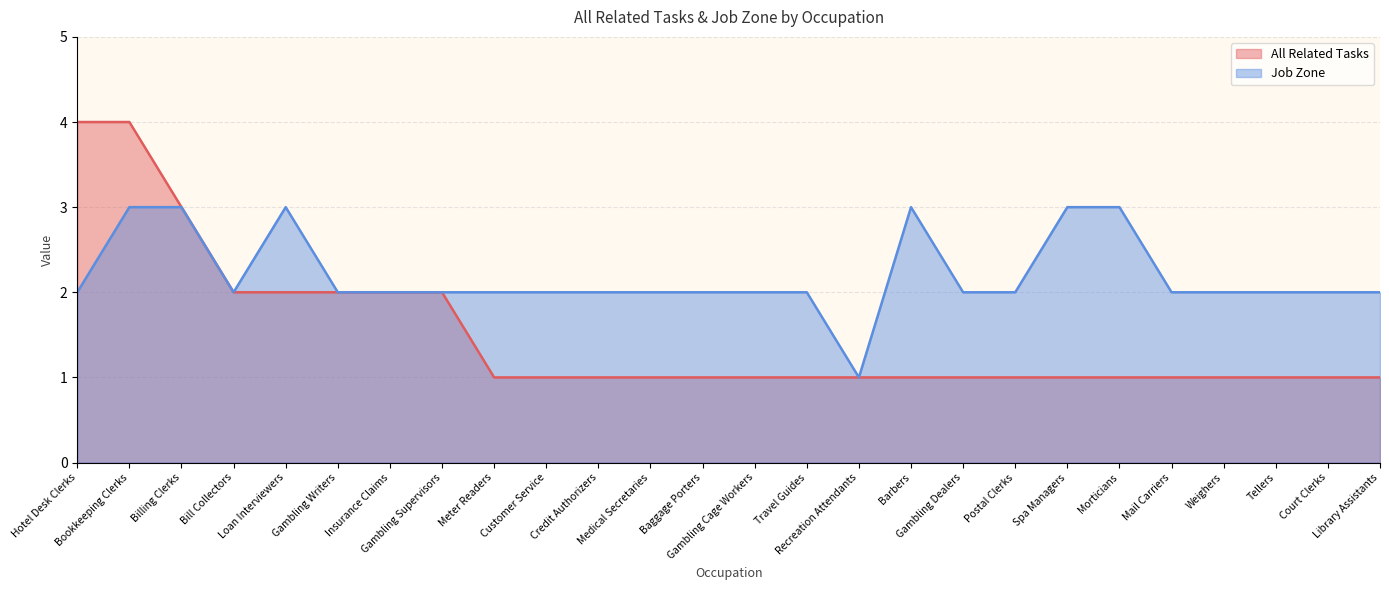

At which label does Job Zone reach its minimum?

Recreation Attendants